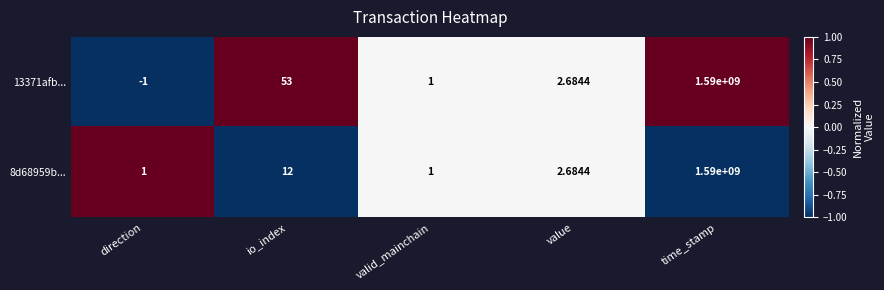

Count the number of data series in this chart.

2